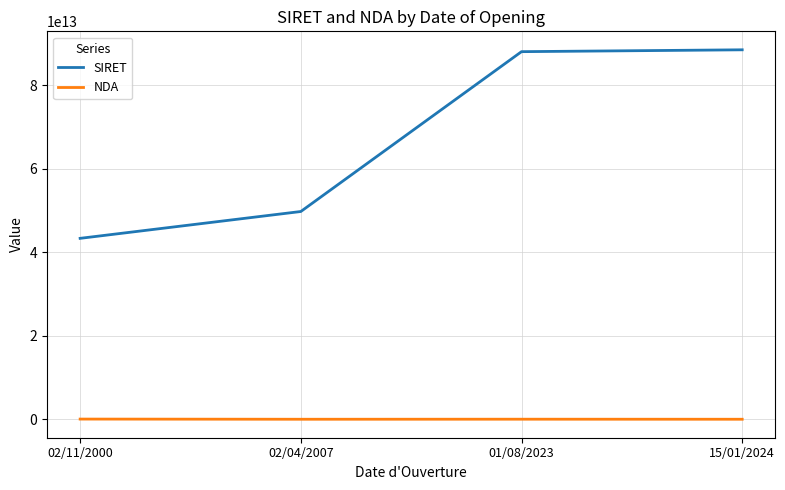

True or false: SIRET and NDA cross at least once.

False